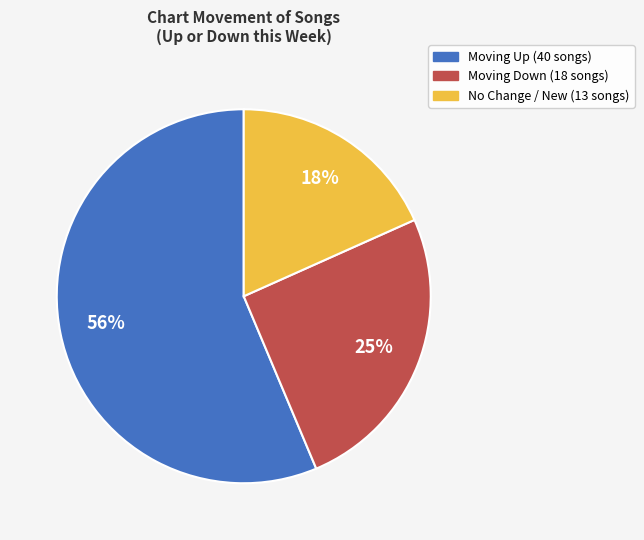

Is there any slice that represents more than half of the pie?

Yes